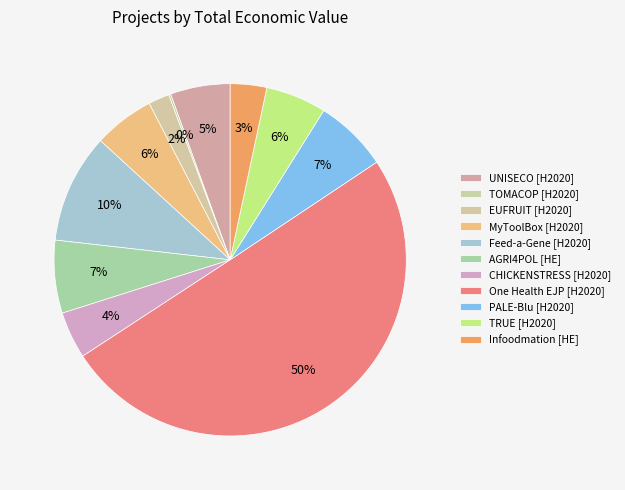

Does One Health EJP represent more than half of the total?

Yes